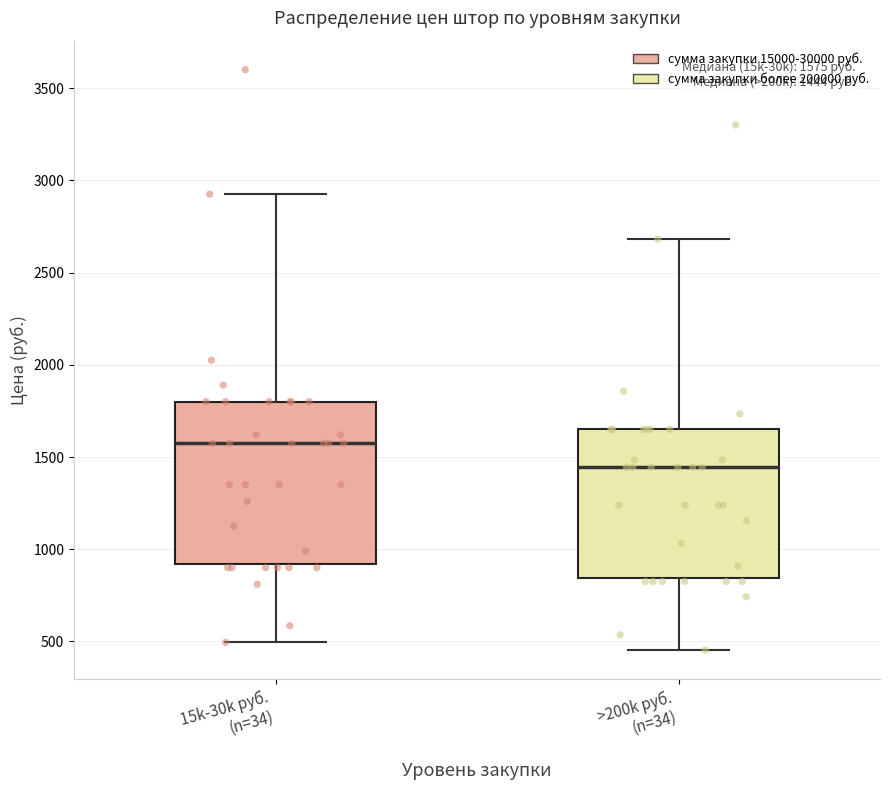

Which box has the lowest median line?

>200k руб. (n=34)